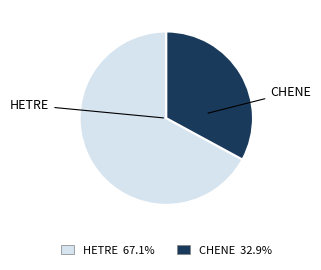

Count the number of slices in the pie.

2